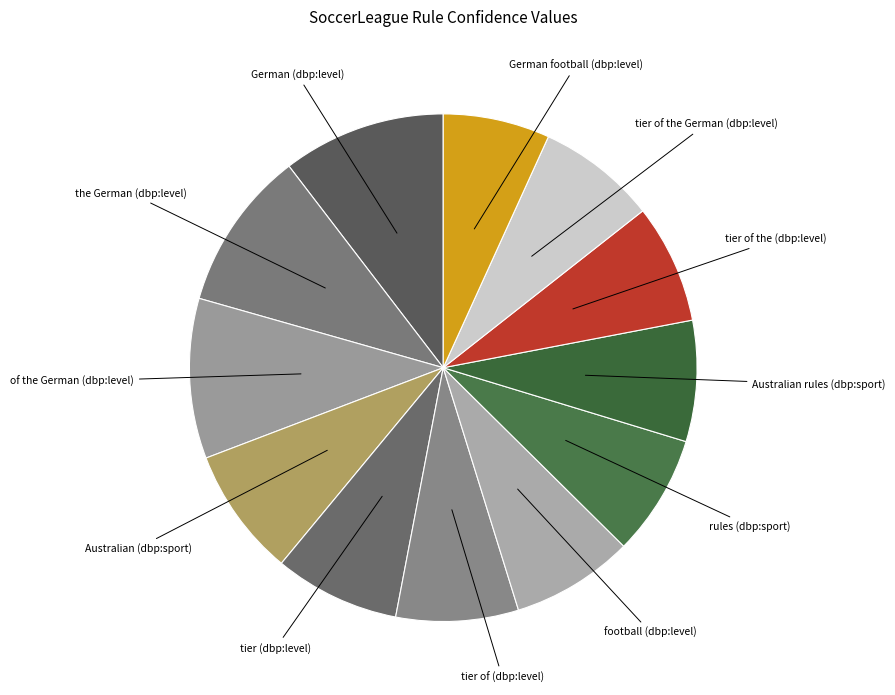

How many slices are in this pie chart?

12